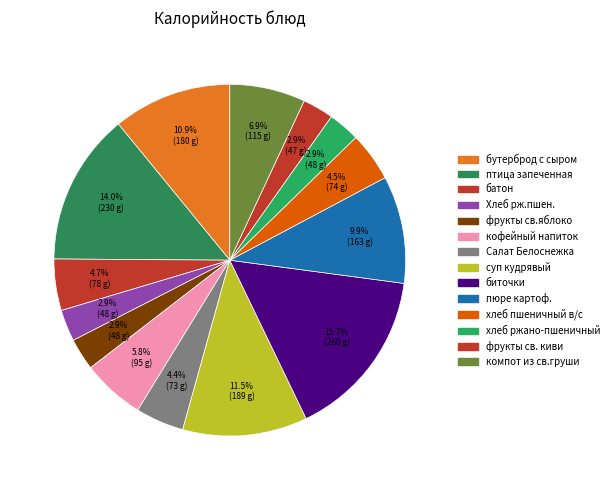

How many segments does this pie chart have?

14